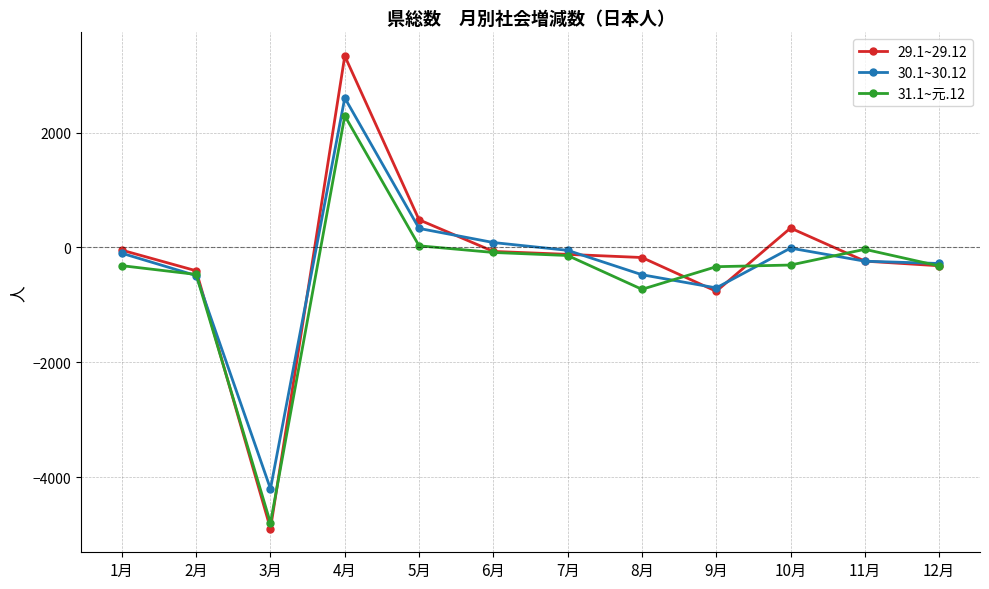

Which series has the widest spread of values?

29.1~29.12